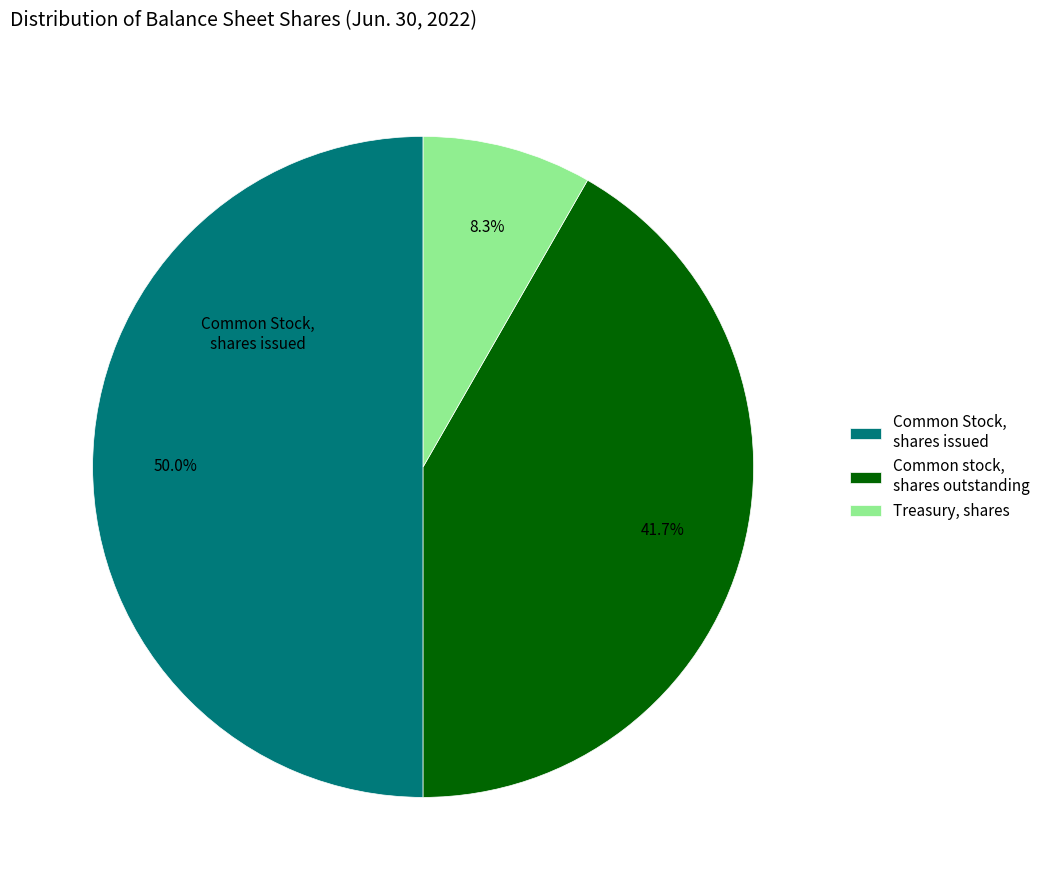

What percentage do Common Stock, shares issued and Common stock, shares outstanding together represent?

91.7%